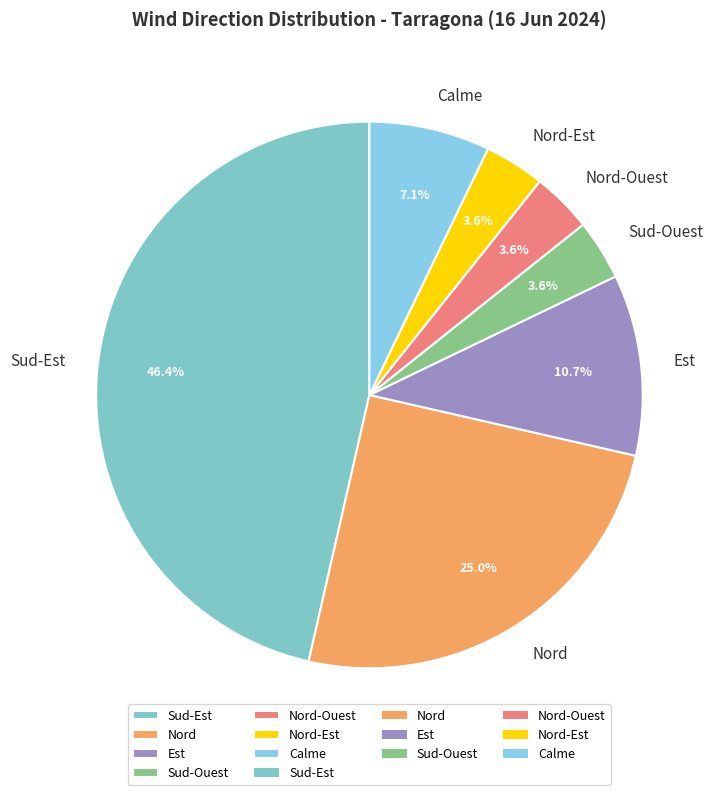

To the nearest percent, what portion does Nord-Est represent?

4%